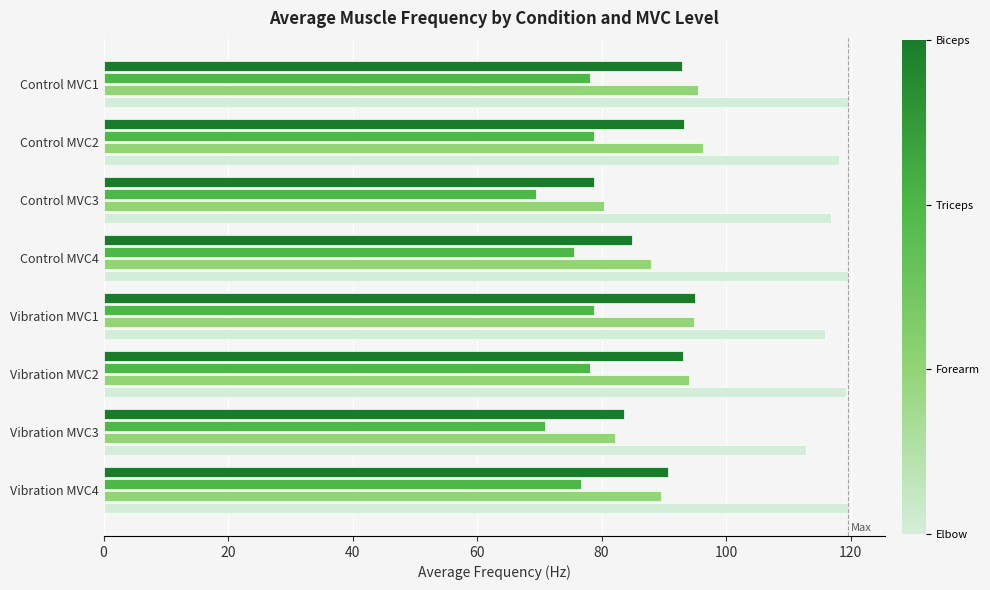

Which label corresponds to the smallest value in the chart?

Control MVC3